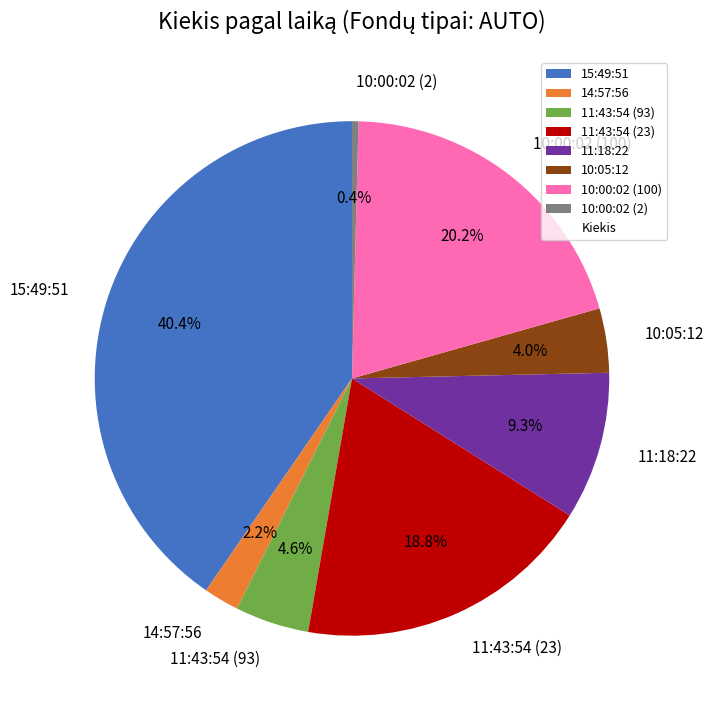

How many slices are in this pie chart?

8